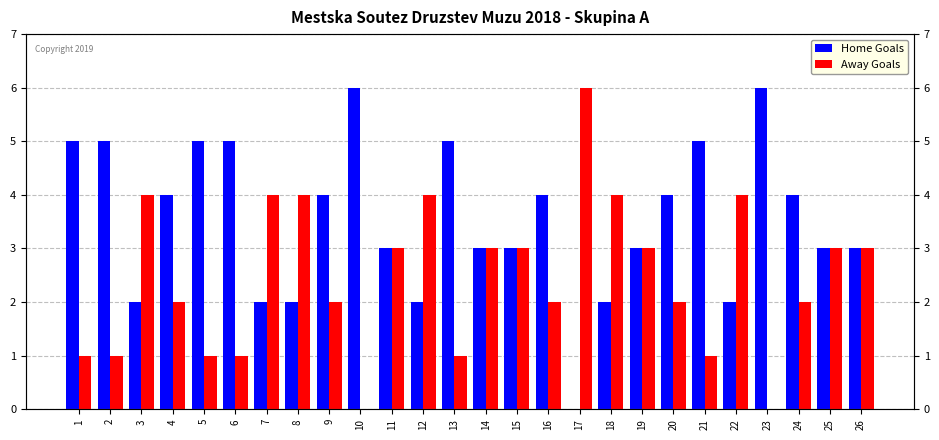

At which label does Away Goals reach its minimum?

10